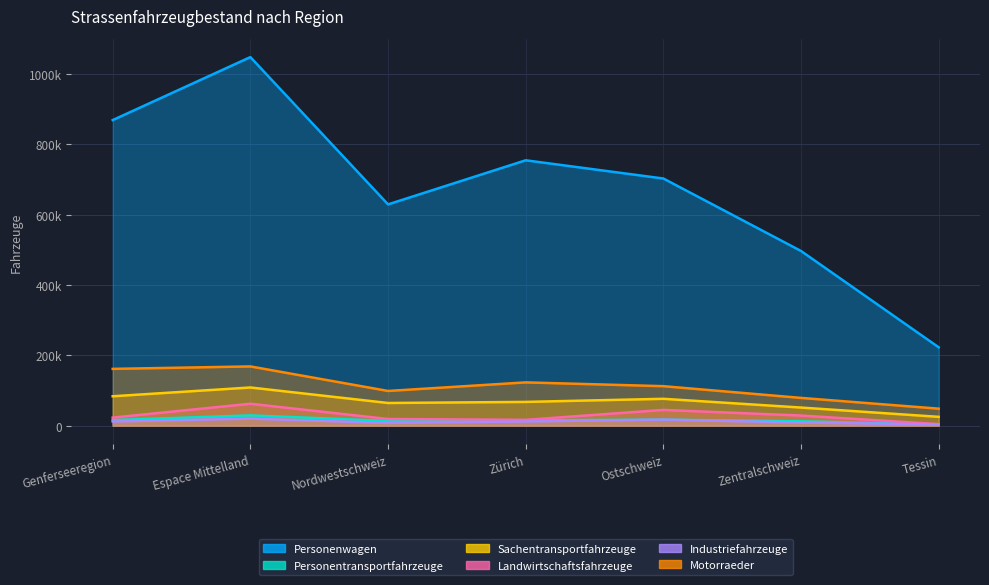

Does the chart have visible grid lines?

Yes